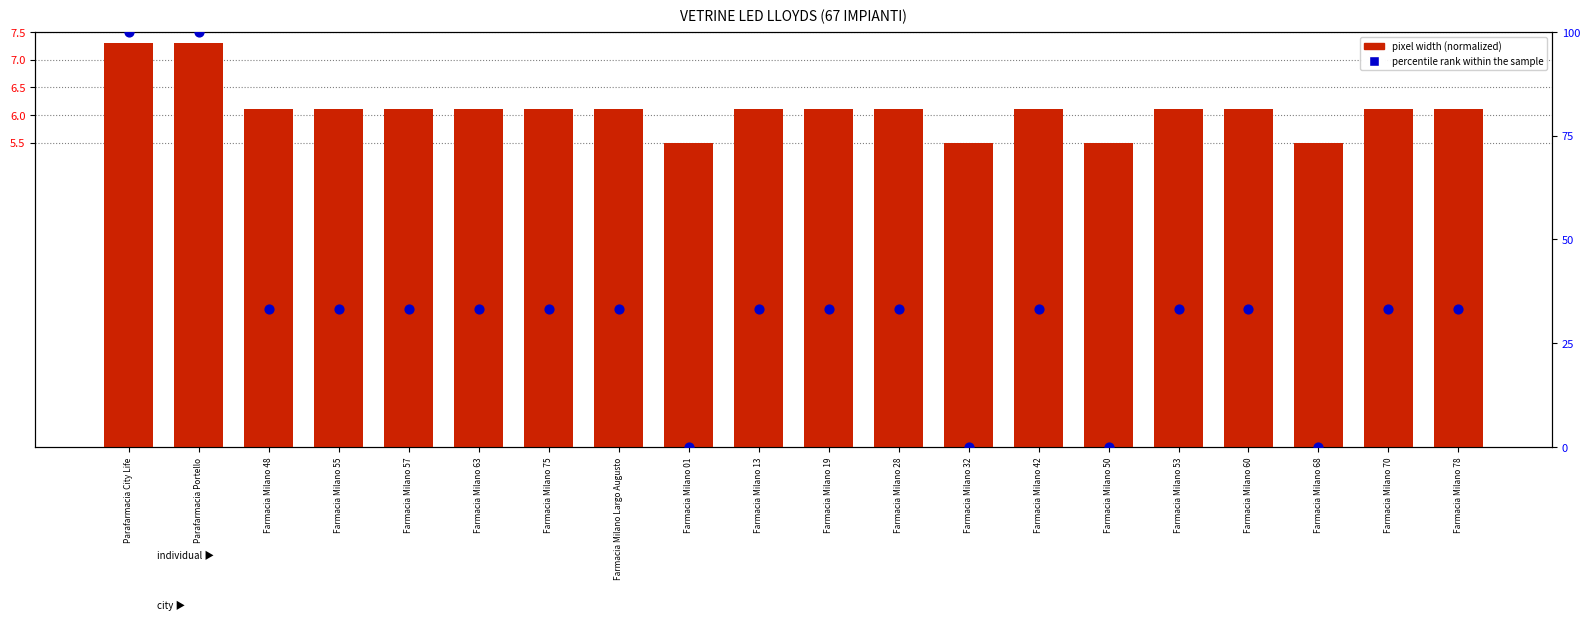

Is the value of percentile rank within sample at Farmacia Milano 53 greater than the value of pixel width (normalized) at Farmacia Milano 57?

Yes